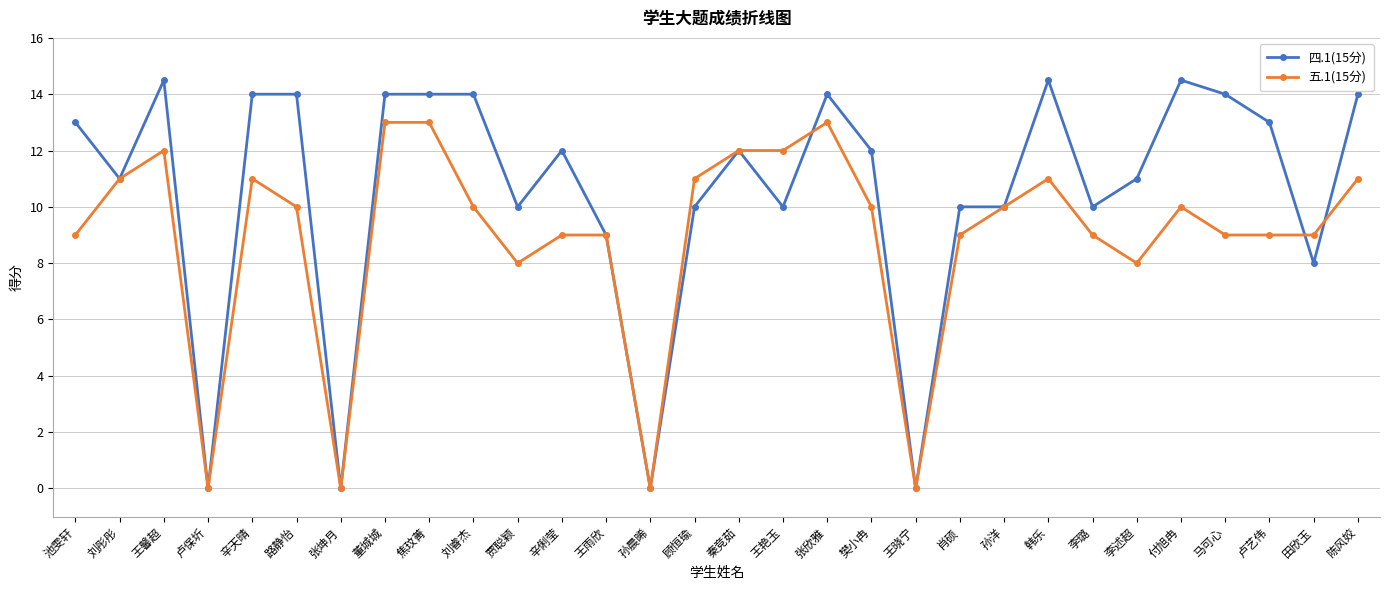

What are all the series names shown in the legend?

四.1(15分), 五.1(15分)